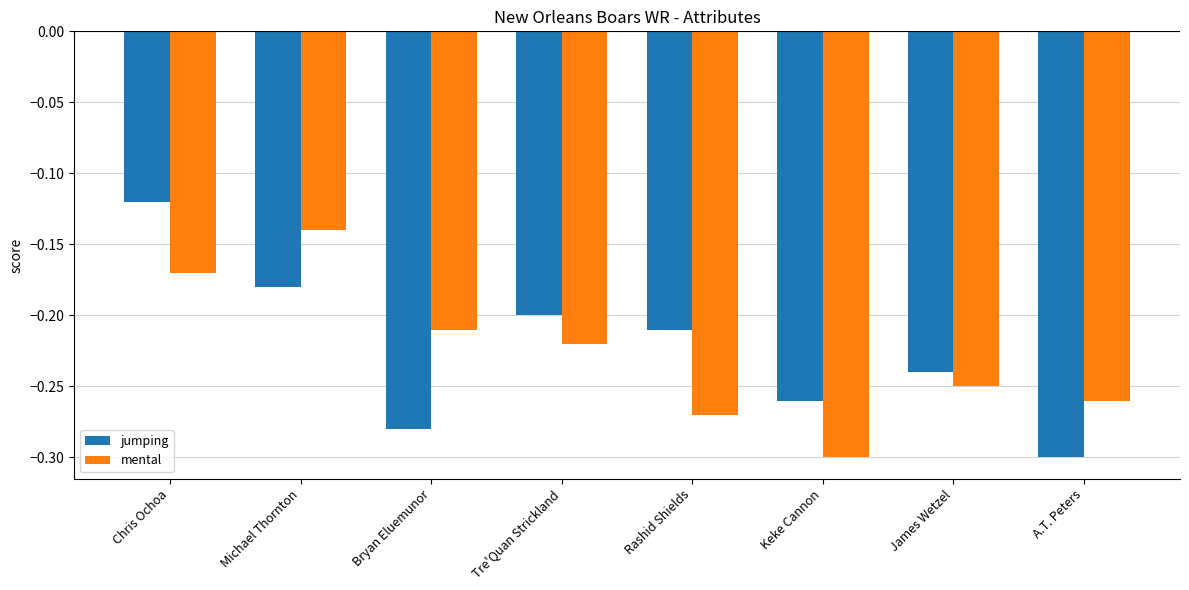

At Keke Cannon, list the series in order from smallest to largest.

mental, jumping